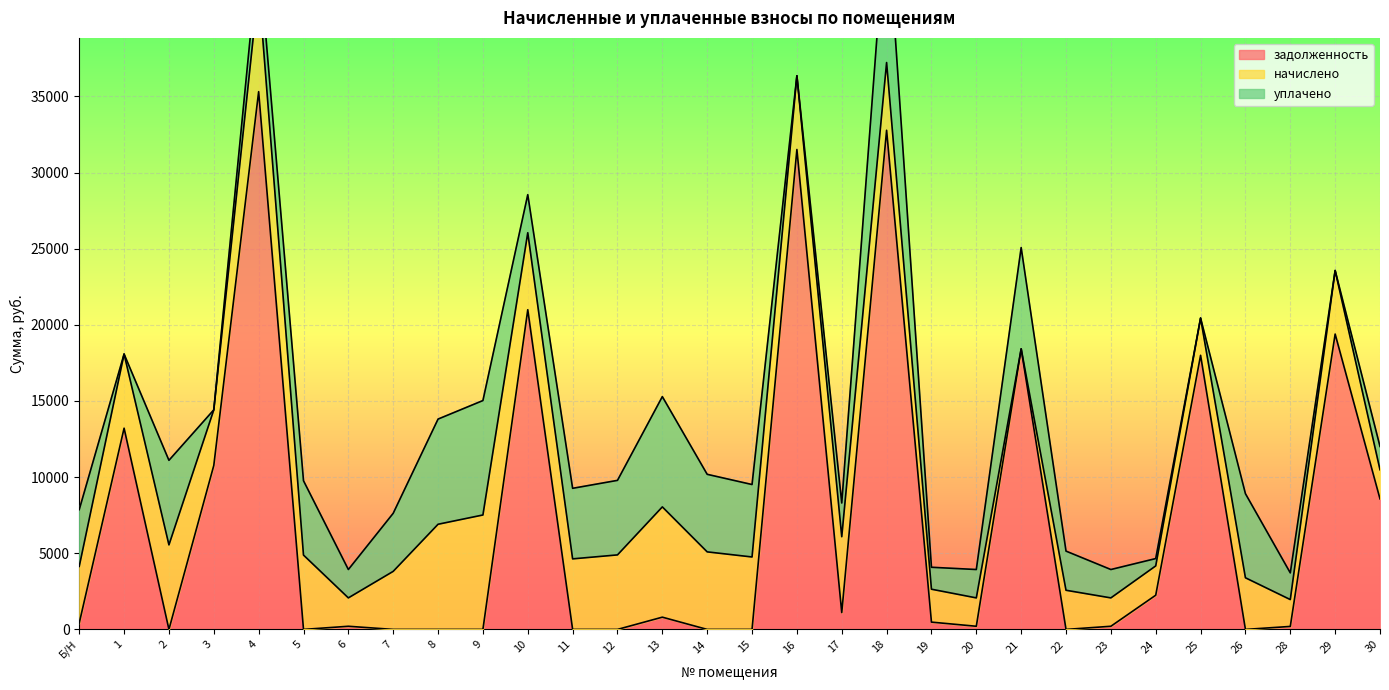

What is the difference between the maximum and second lowest values in the уплачено series?

10063.0